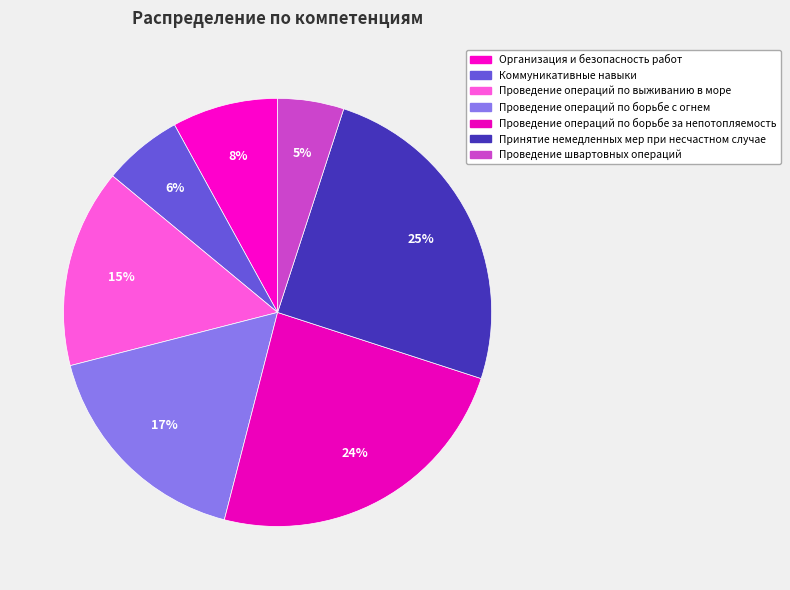

How many slices are in this pie chart?

7